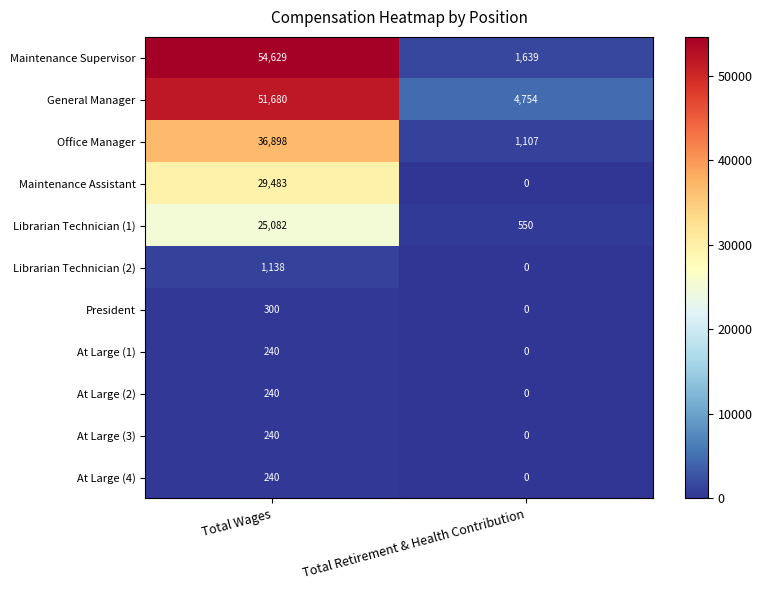

Reading right to left, extract all data points from this chart.

Maintenance Supervisor: 1639	54629
General Manager: 4754	51680
Office Manager: 1107	36898
Maintenance Assistant: 0	29483
Librarian Technician (1): 550	25082
Librarian Technician (2): 0	1138
President: 0	300
At Large (1): 0	240
At Large (2): 0	240
At Large (3): 0	240
At Large (4): 0	240